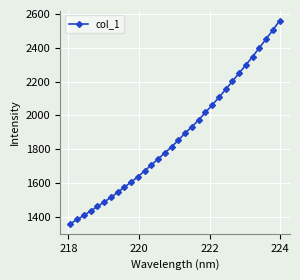

What is the value of the 8th point from the left?

1544.5